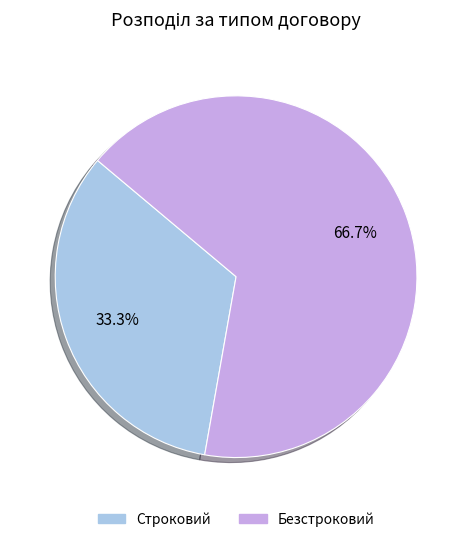

Combined, what portion of the pie is Строковий and Безстроковий?

100.0%